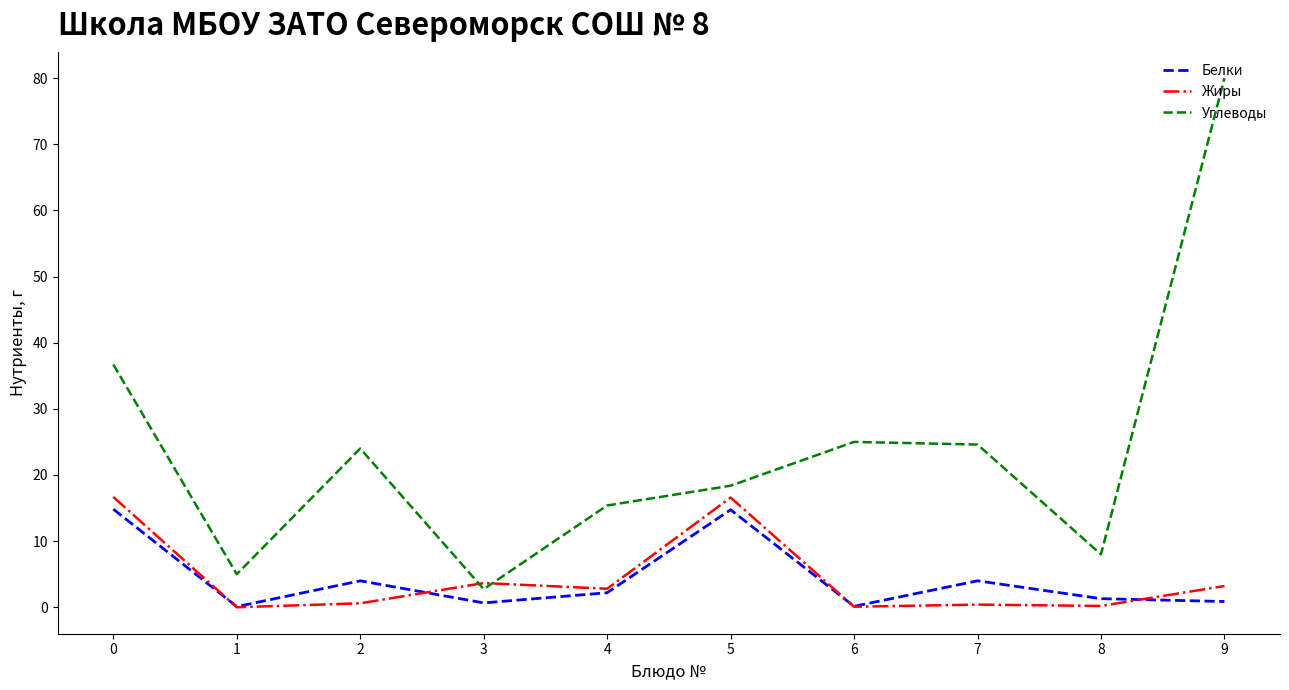

Which series changed the most between 4 and 9?

Углеводы